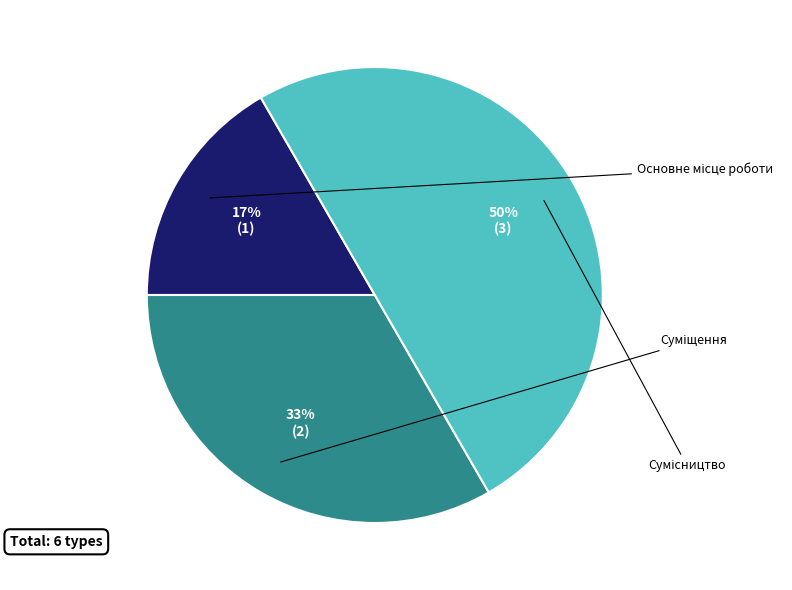

How many segments does this pie chart have?

3